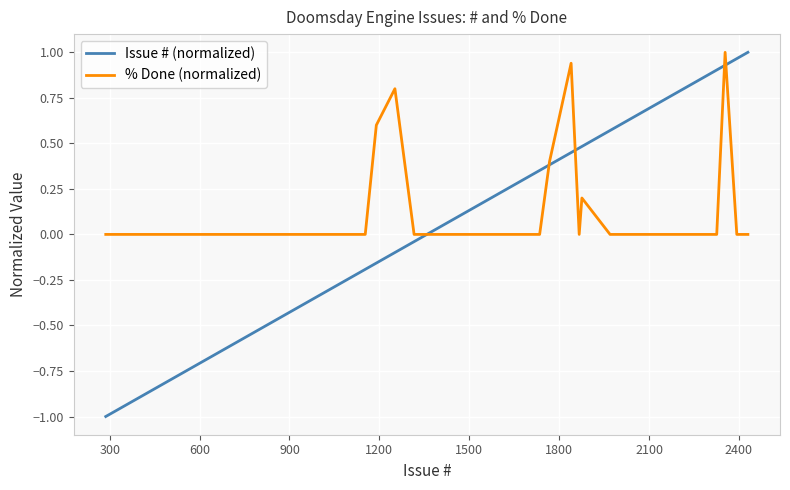

What is the minimum value shown in the chart?

-1.0